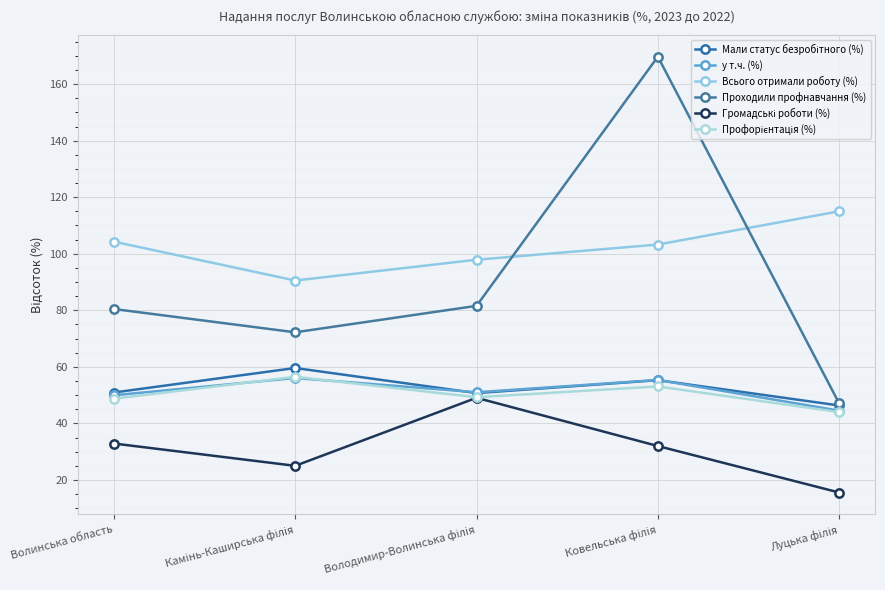

How many data points in у т.ч. (%) are above 51?

3